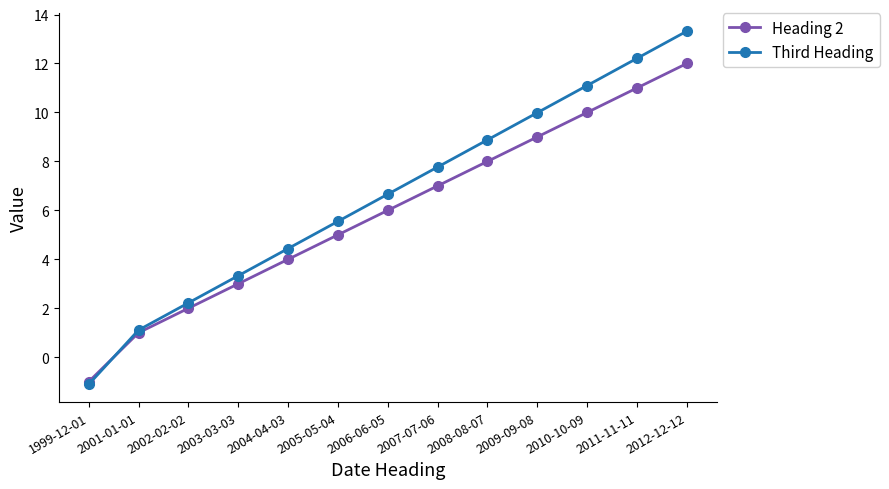

Which category has the lowest value across all series?

1999-12-01